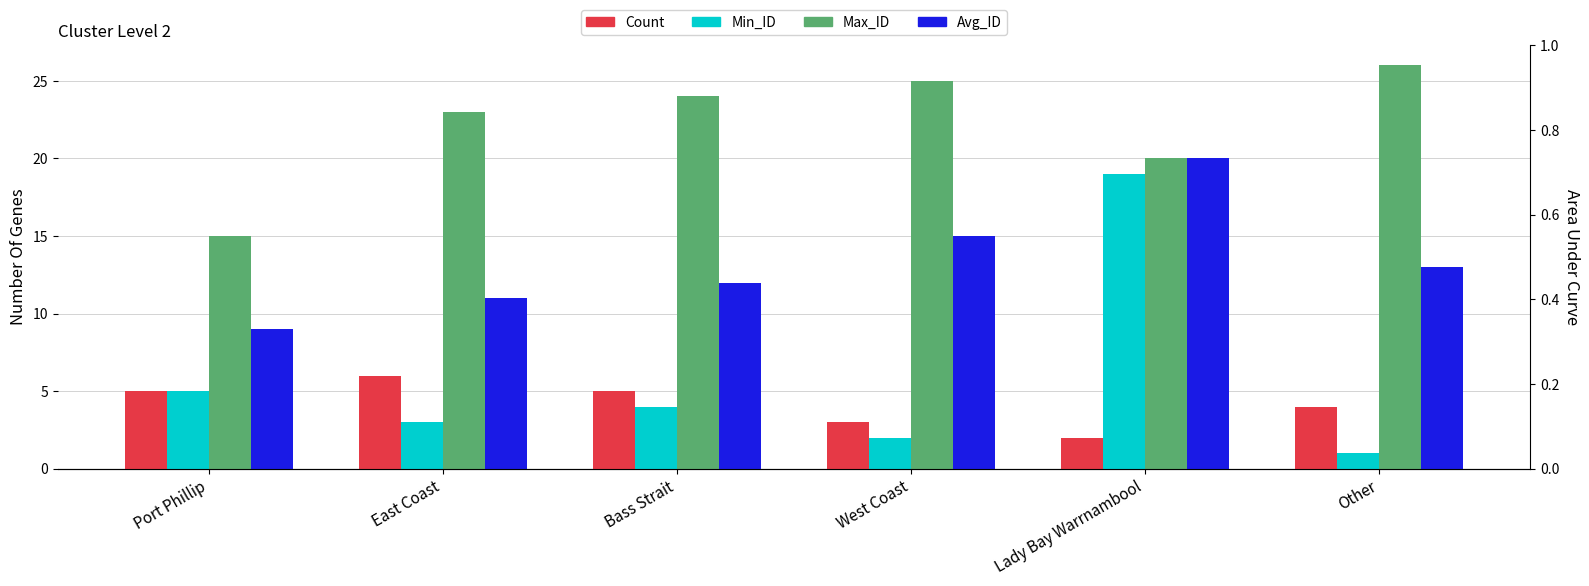

What are all the series names shown in the legend?

Count, Min_ID, Max_ID, Avg_ID